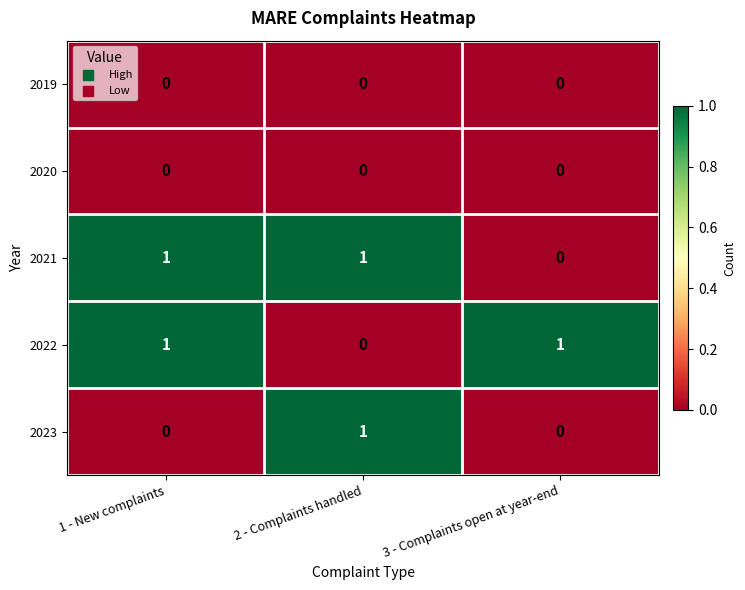

How many data points does each series have?

3